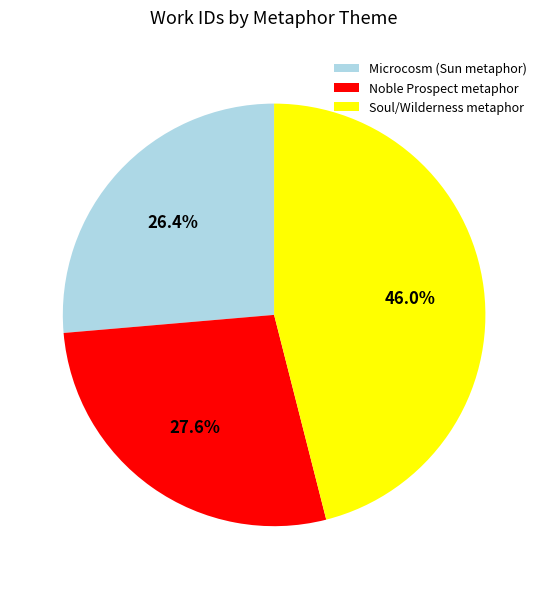

Which has a higher value, Soul/Wilderness metaphor or Microcosm (Sun metaphor)?

Soul/Wilderness metaphor